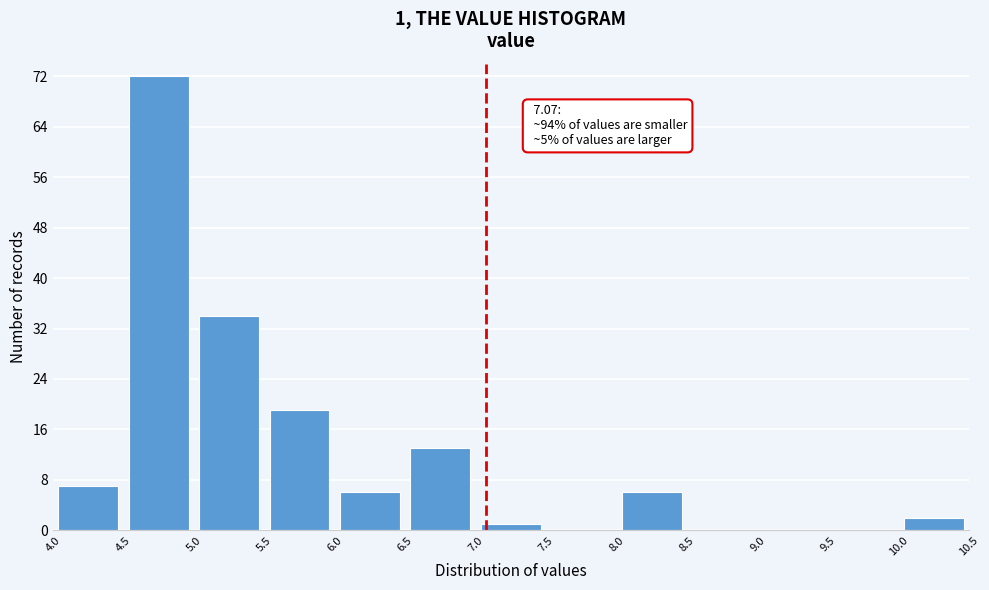

Over which range of the x-axis is the bar tallest?

4.5 to 5.0